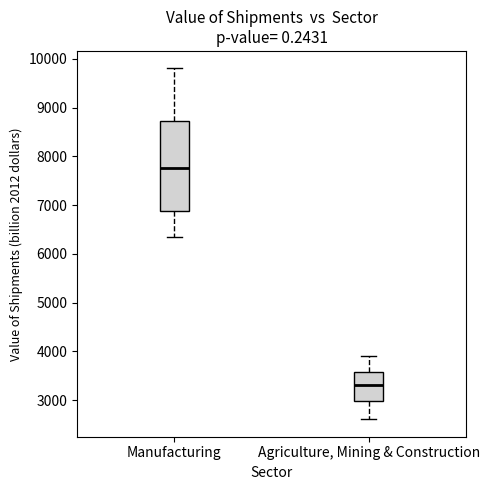

Reading left to right, transcribe this box plot: for each box, give where its median line is, the range the box spans, and where its two whiskers end, as read against the y-axis. The values are not printed on the chart, so give them approximately, as read against the axis.

Manufacturing: median 7800, box 6900 to 8700, whiskers 6400 to 9800
Agriculture, Mining & Construction: median 3300, box 3000 to 3600, whiskers 2600 to 3900